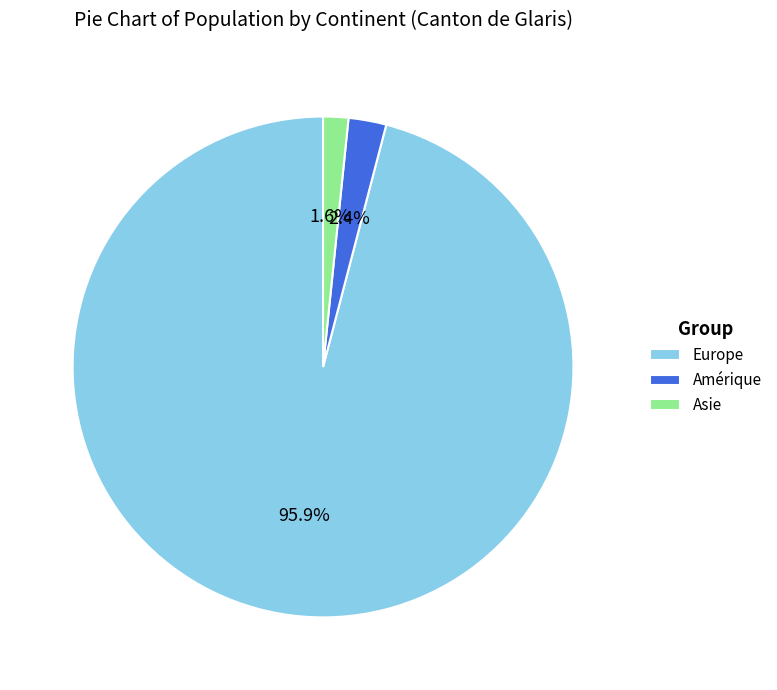

How many slices are in this pie chart?

3